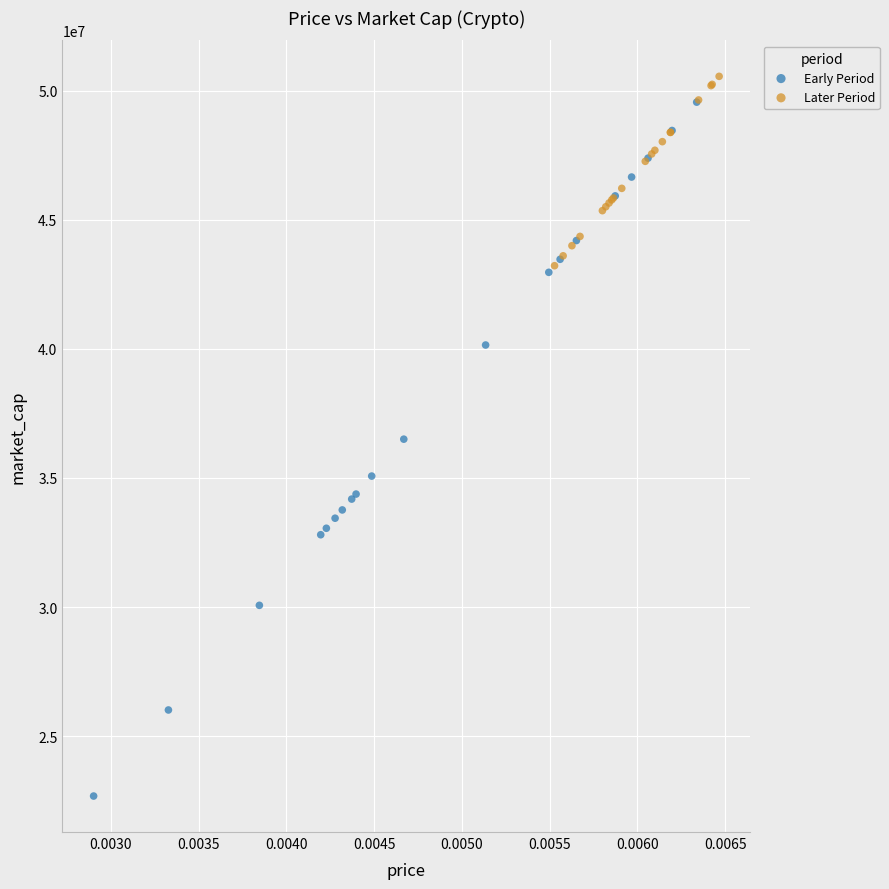

Which series has the widest spread of Y values?

Early Period